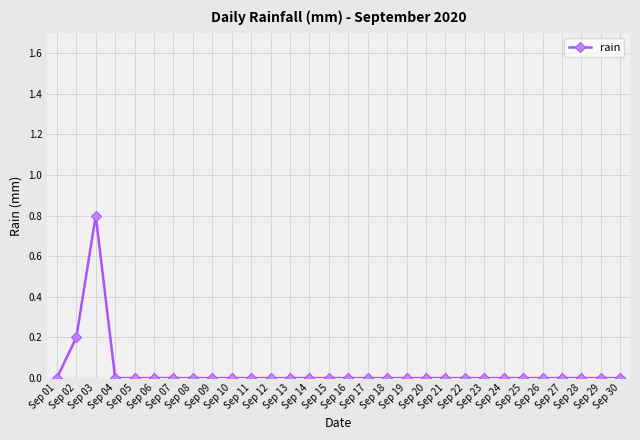

What is the difference between the maximum and minimum values?

0.8